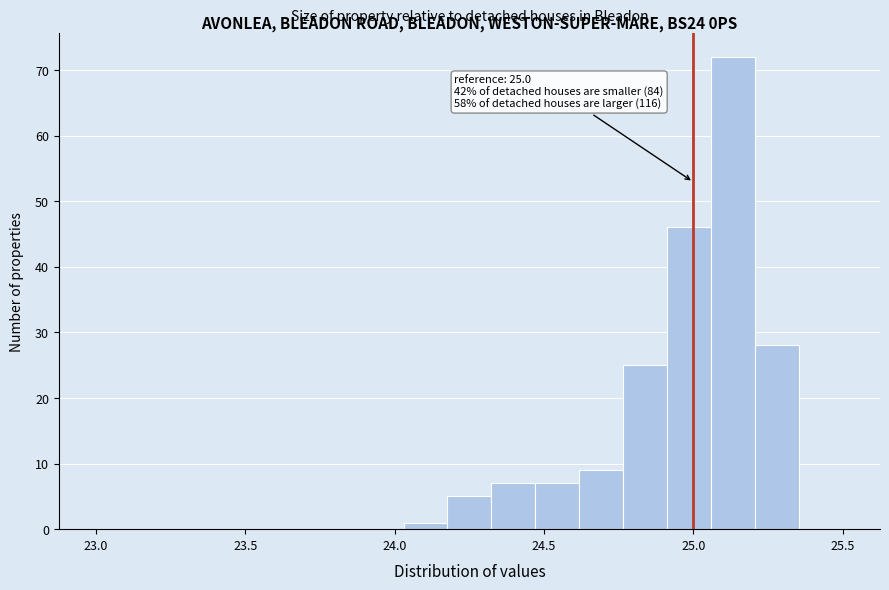

Read against the x-axis, roughly where is the centre of the tallest bar?

25.15